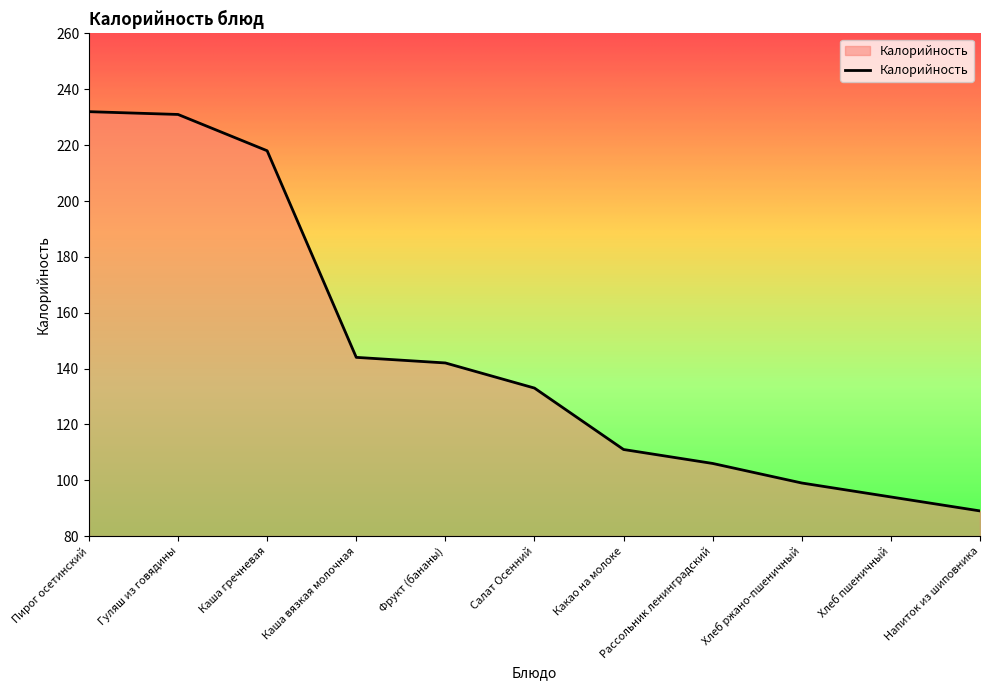

What position from the right is Какао на молоке?

5